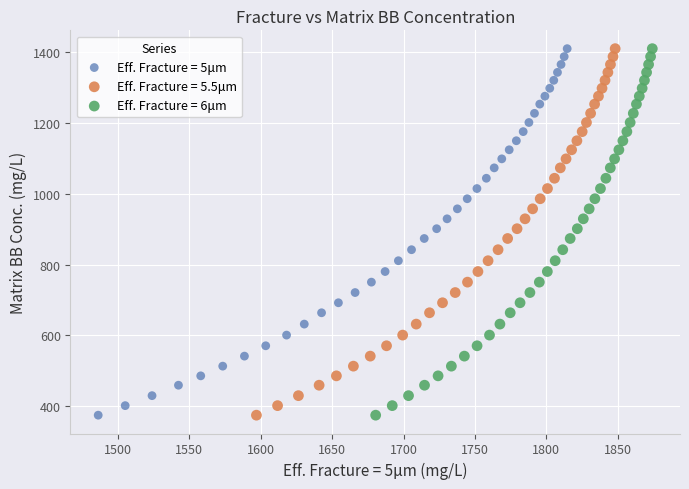

What are all the series names shown in the legend?

Eff. Fracture = 5μm, Eff. Fracture = 5.5μm, Eff. Fracture = 6μm